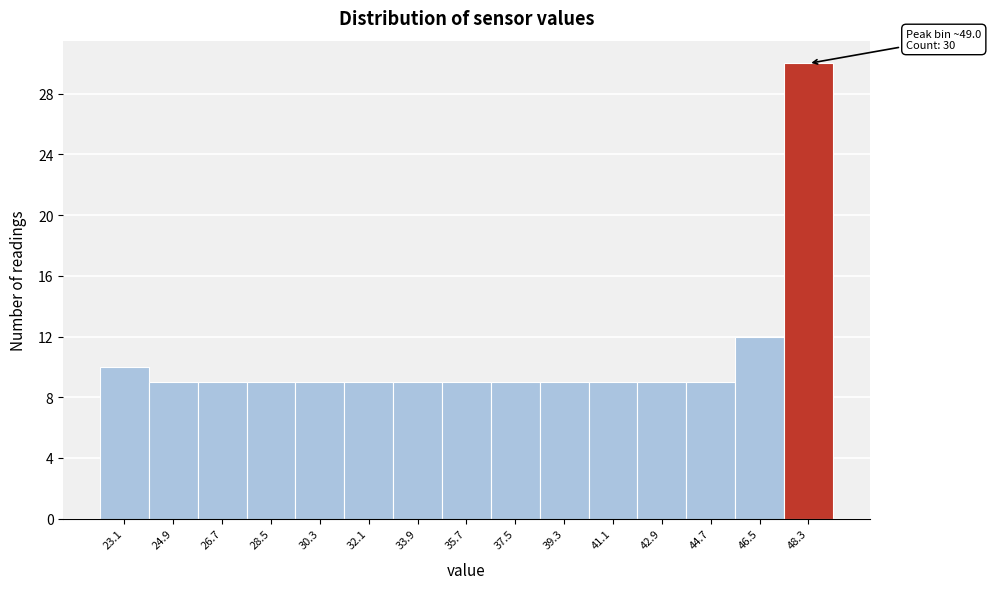

Which range on the x-axis has the tallest bar?

47.4 to 49.2